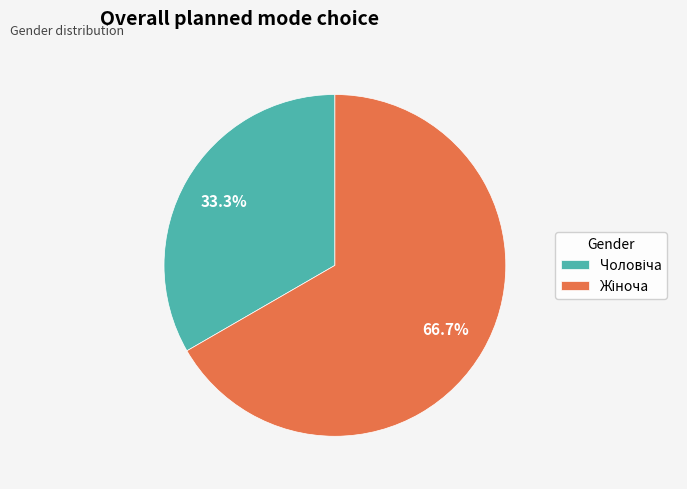

Is there a majority slice in this chart?

Yes